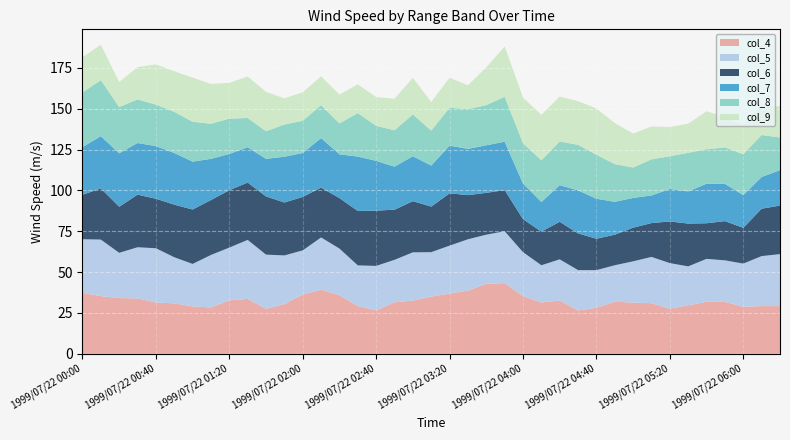

Reading right to left, list all the values displayed in this chart.

col_4: 29.2	29.2	28.8	31.8	31.8	29.7	27.6	31.0	31.3	31.9	28.2	26.5	32.6	31.4	35.3	43.3	42.8	38.7	36.9	35.0	32.6	31.5	26.6	29.2	35.8	39.2	36.3	30.4	27.5	33.6	32.7	28.4	29.0	30.9	31.4	33.9	34.1	35.3	37.3
col_5: 31.8	30.6	26.4	25.4	26.3	23.8	27.9	28.3	25.3	22.3	23.0	24.7	25.2	22.8	26.9	31.7	30.1	31.4	29.3	27.2	29.5	26.0	27.2	24.9	28.6	32.0	27.0	29.8	33.2	36.1	32.3	32.1	26.0	28.2	33.2	31.3	27.7	34.6	32.8
col_6: 29.7	29.0	21.9	24.0	21.8	26.2	25.5	20.7	20.6	18.7	19.2	22.5	23.0	20.6	20.2	25.2	25.6	27.0	32.0	27.9	31.3	30.7	33.8	33.3	30.9	30.5	32.7	32.4	35.6	35.1	35.1	33.6	33.3	32.2	30.3	32.2	28.2	31.3	27.2
col_7: 21.7	19.4	20.0	22.8	24.2	19.7	19.9	16.9	18.2	20.1	24.5	26.3	22.4	18.1	21.8	29.6	29.1	28.3	29.2	25.1	27.5	26.3	30.5	33.3	26.8	30.3	26.9	28.0	23.0	21.6	22.2	25.2	29.3	31.6	32.2	31.6	32.7	32.0	29.2
col_8: 20.0	25.7	25.0	22.3	21.1	23.6	20.0	22.1	18.6	23.1	26.9	27.9	26.7	25.5	24.7	27.5	24.6	24.3	23.2	21.4	25.6	22.3	21.4	26.6	18.9	20.2	19.7	19.7	16.9	17.9	21.6	21.5	24.4	25.2	25.4	26.7	28.3	34.3	33.4
col_9: 19.0	17.9	17.8	18.6	23.2	17.8	17.9	20.1	20.8	25.1	28.3	26.7	27.5	27.8	27.9	30.8	23.1	14.6	18.3	17.5	22.4	19.3	17.6	17.6	17.6	17.6	17.4	16.0	24.1	25.4	21.9	24.3	27.0	24.8	24.6	19.7	15.3	21.6	21.6